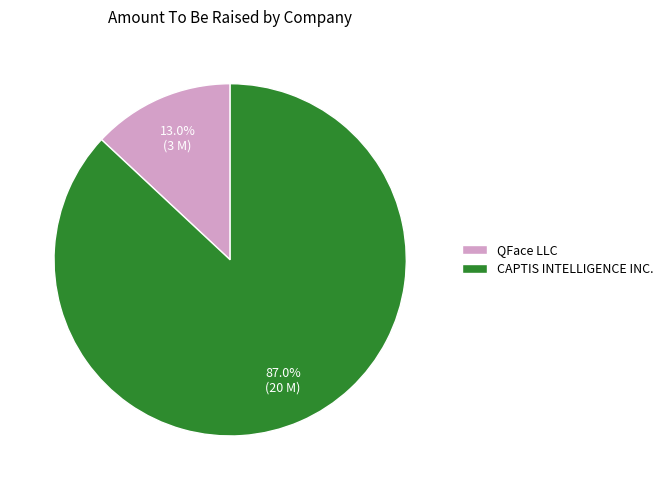

To the nearest percent, what percentage of the pie is CAPTIS INTELLIGENCE INC.?

87%